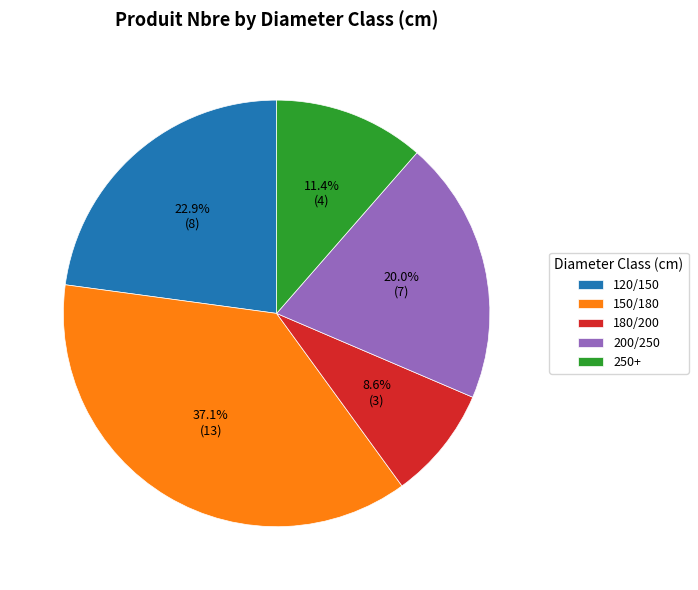

Is 180/200 the majority of the pie?

No